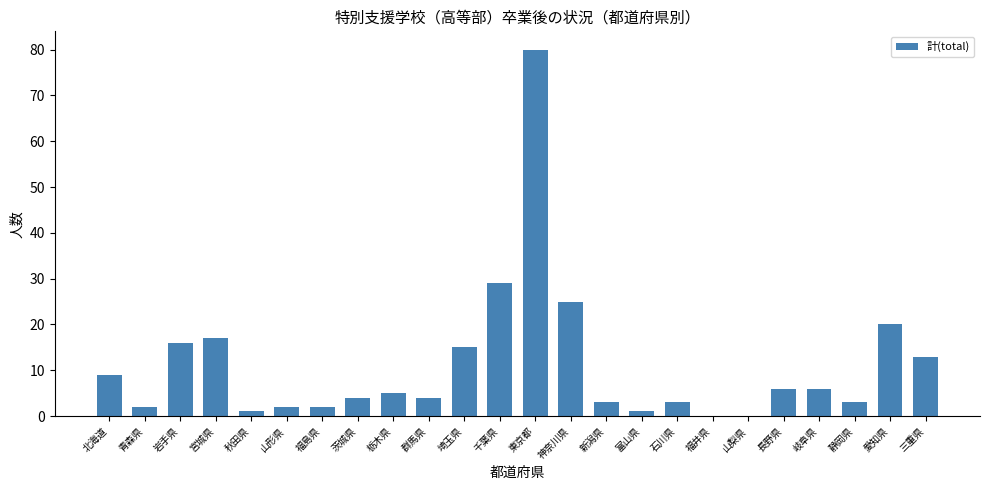

What is the maximum value shown in the chart?

80